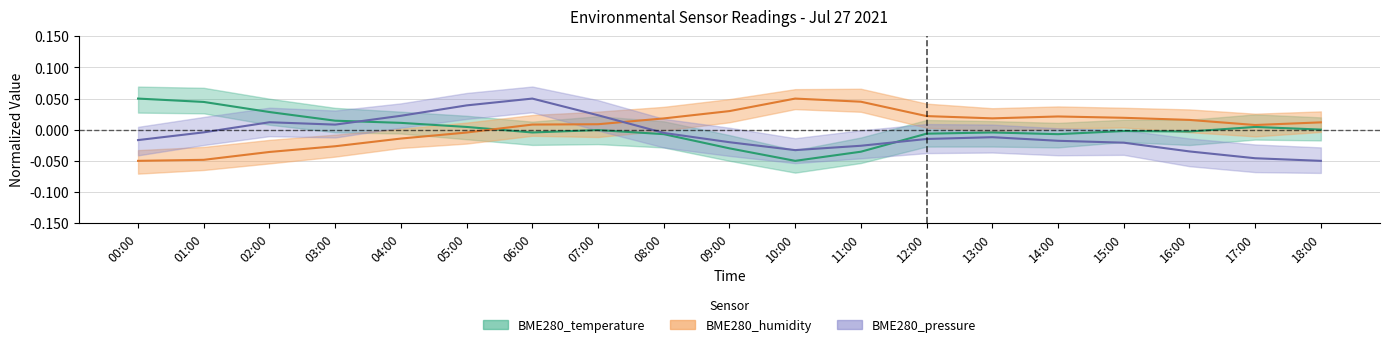

What is the label of the 11th point from the right?

08:00